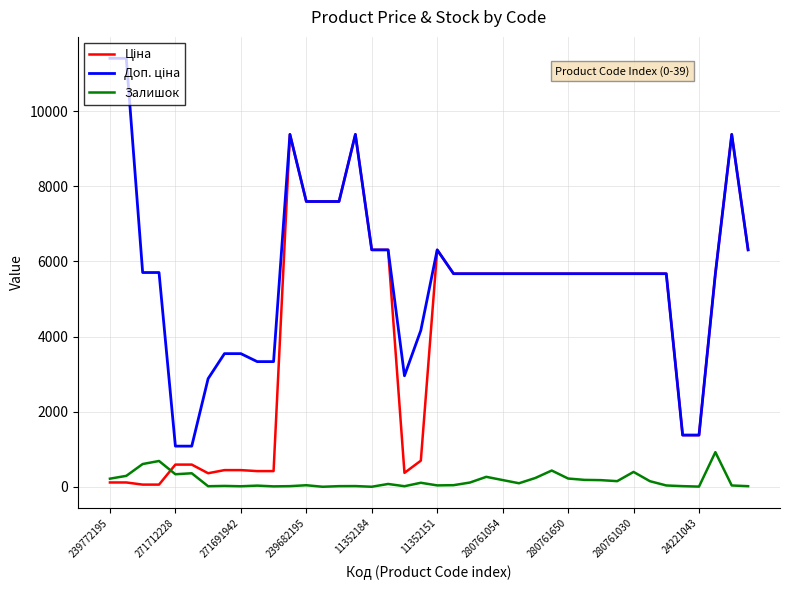

What is the greatest value displayed?

11410.0